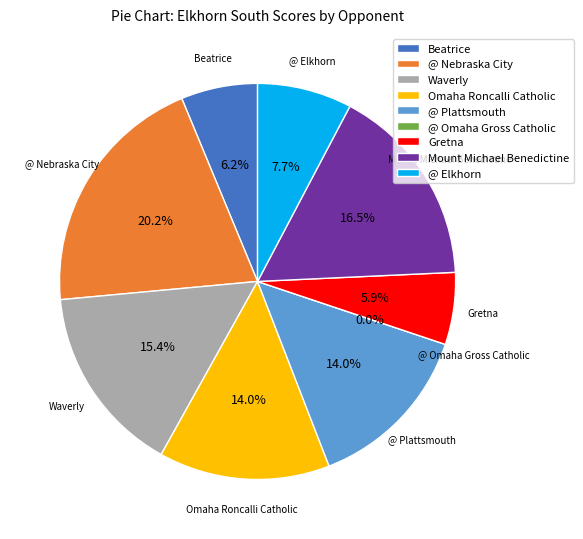

Which slice is the largest?

@ Nebraska City